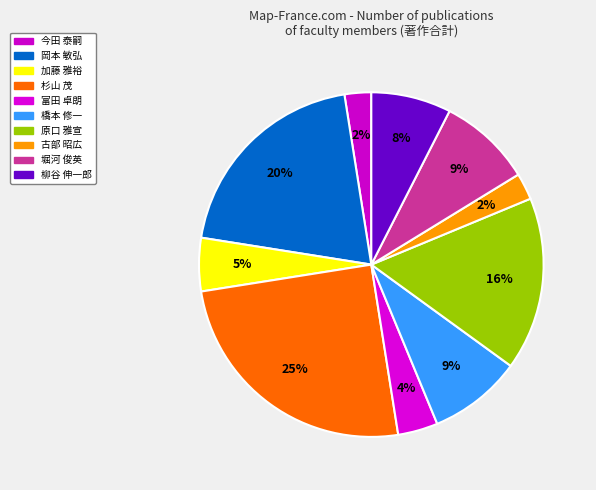

How many slices are in this pie chart?

10